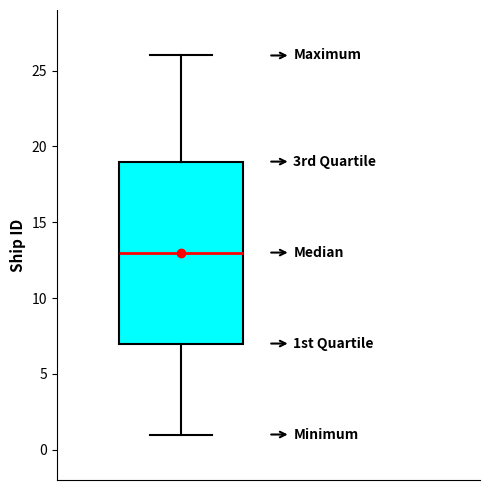

Transcribe this box plot: give where the median line is, the range the box spans, and where the two whiskers end, as read against the y-axis. The values are not printed on the chart, so give them approximately, as read against the axis.

median 13, box 7 to 19, whiskers 1 to 26